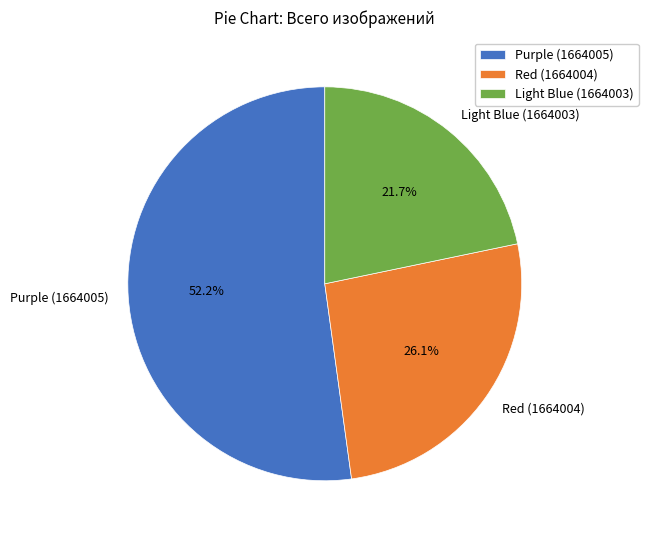

To the nearest percent, what percentage of the pie is Purple (1664005)?

52%